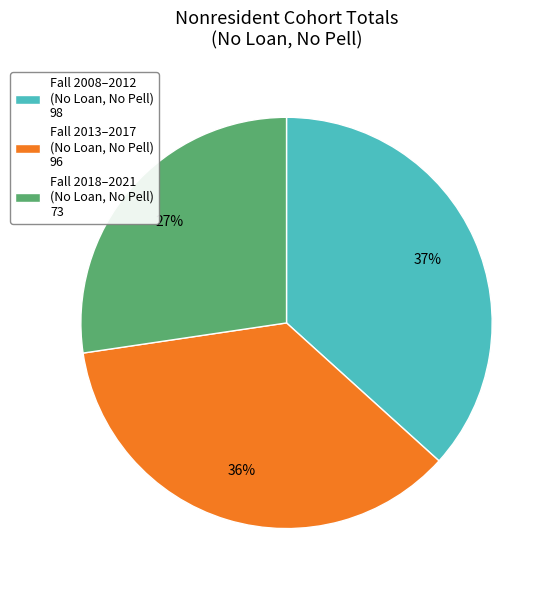

To the nearest percent, what is the average slice percentage?

33%